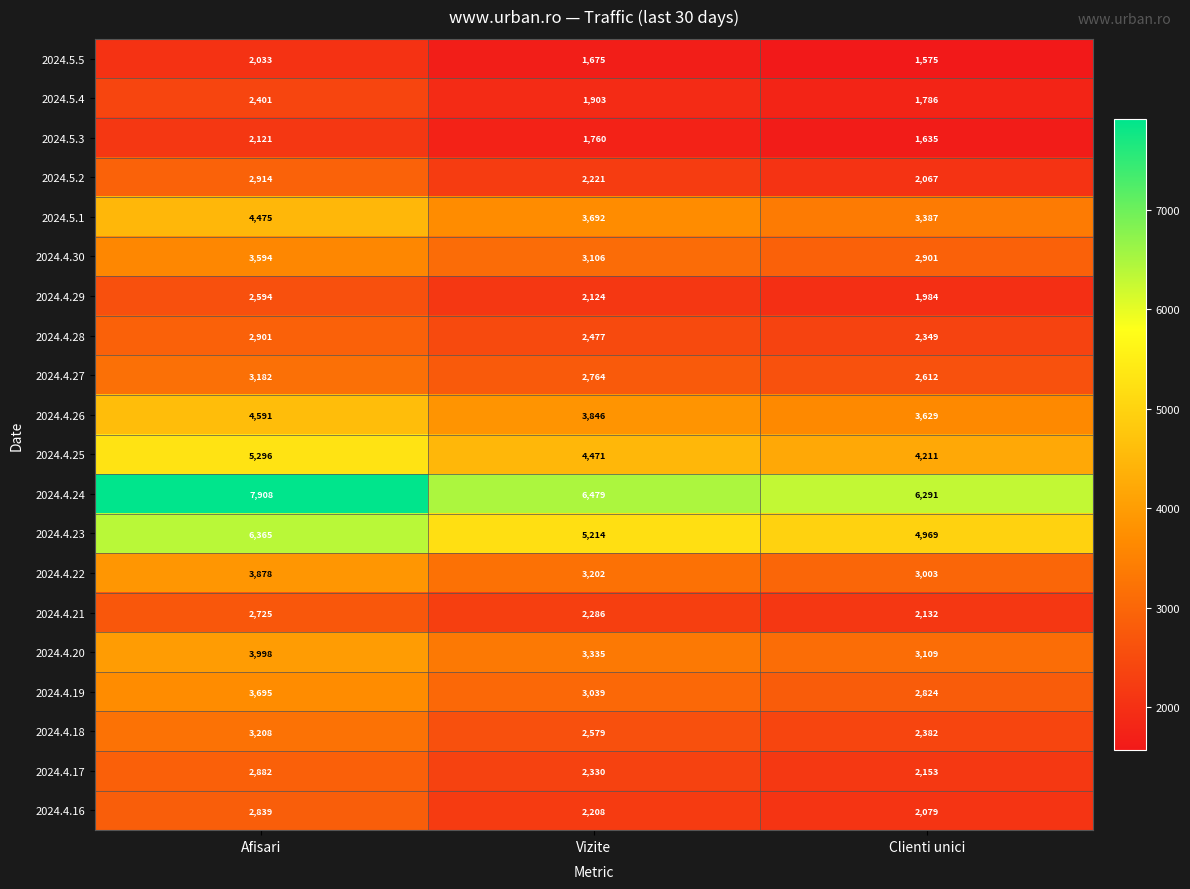

At which category does the chart reach its minimum across all series?

Clienti unici